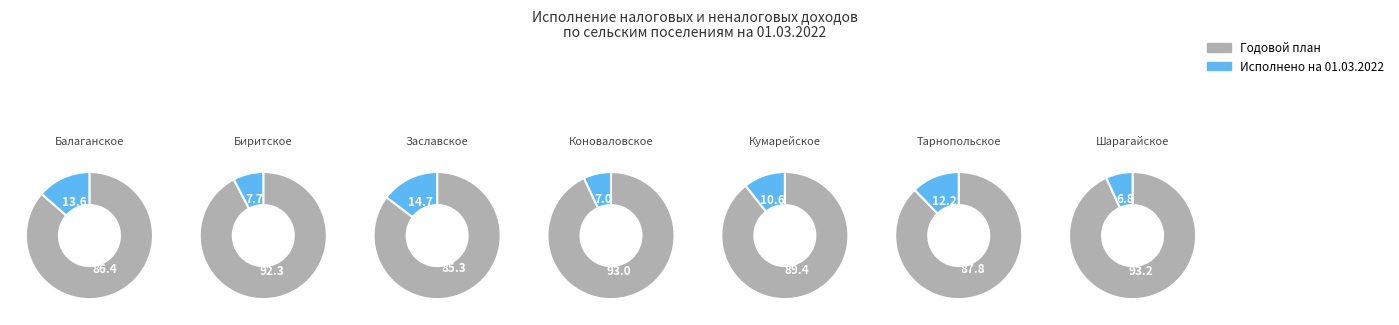

Count the number of slices in the pie.

7